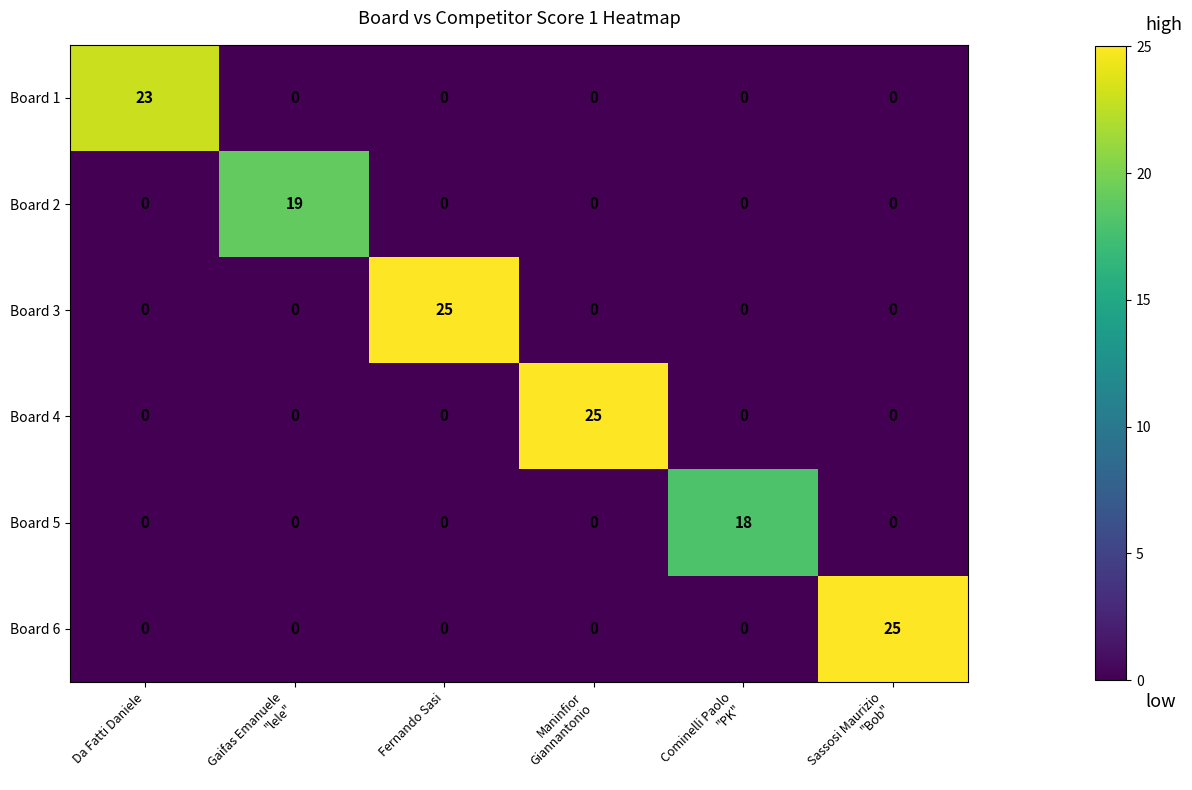

How many distinct data groups are displayed?

6